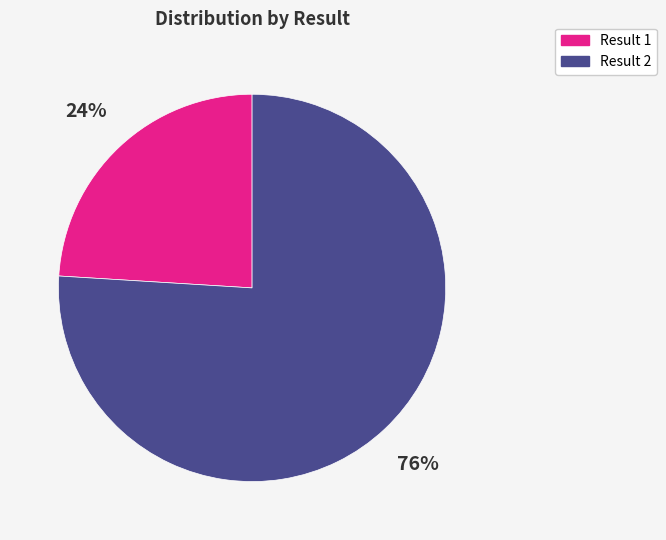

Is it true that Result 2 is 89% of the pie?

False